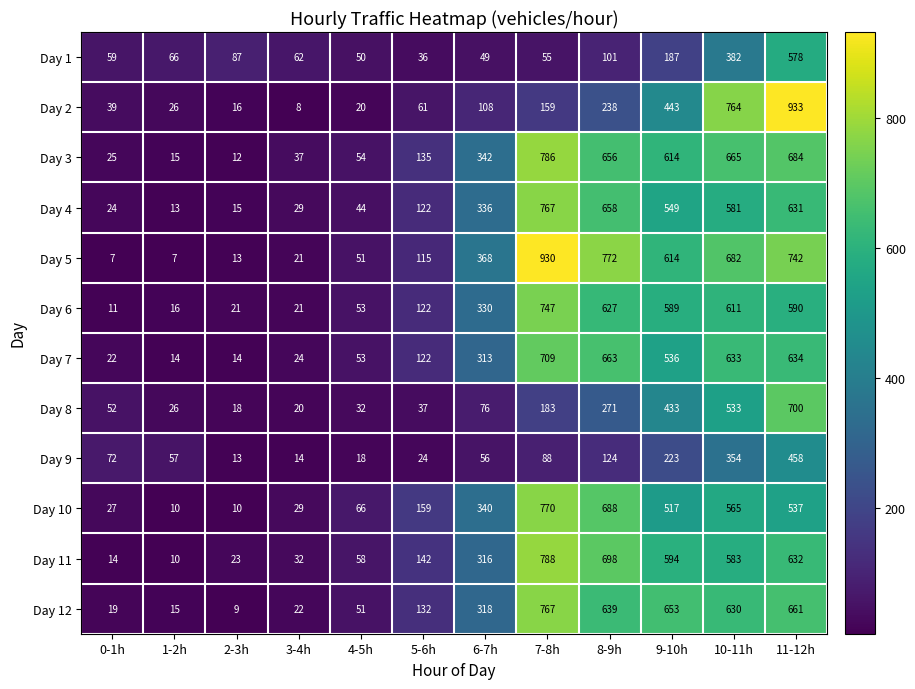

Which series has the largest range (max minus min)?

Day 2